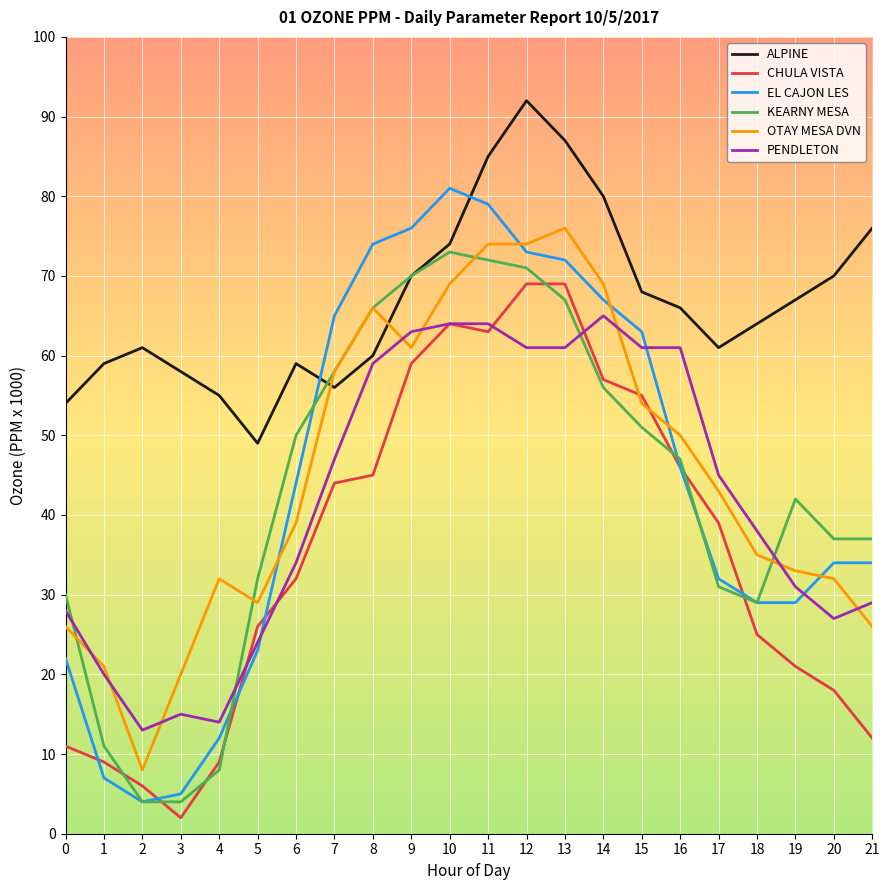

Is this an area chart (filled region under the line)?

No